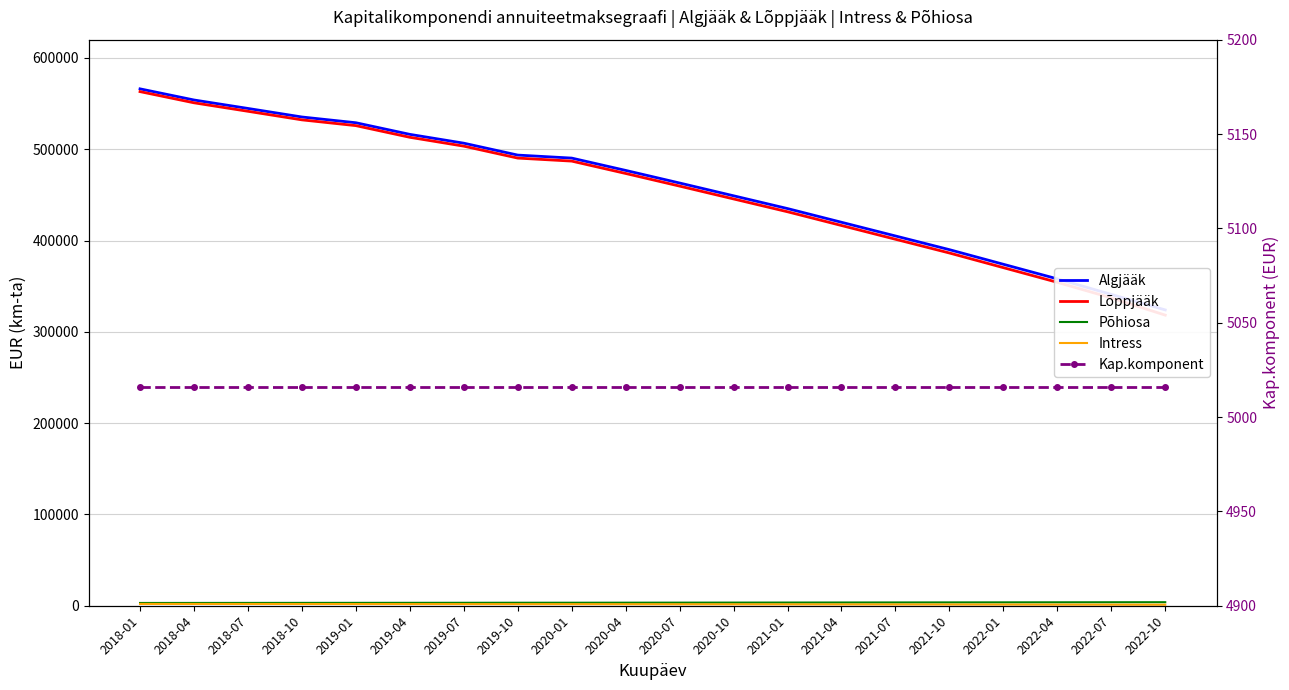

True or false: Intress and Algjääk intersect in this chart.

False